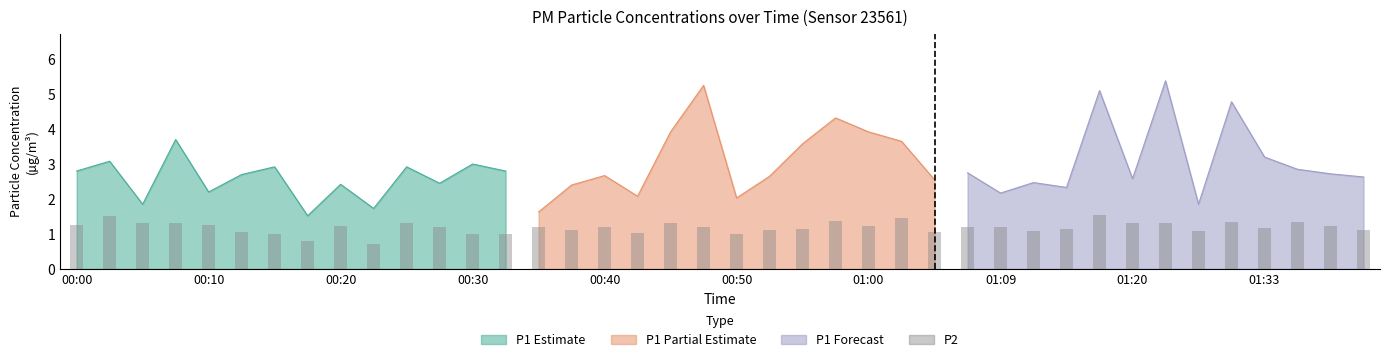

What is the label of the 10th bar from the right?

01:14